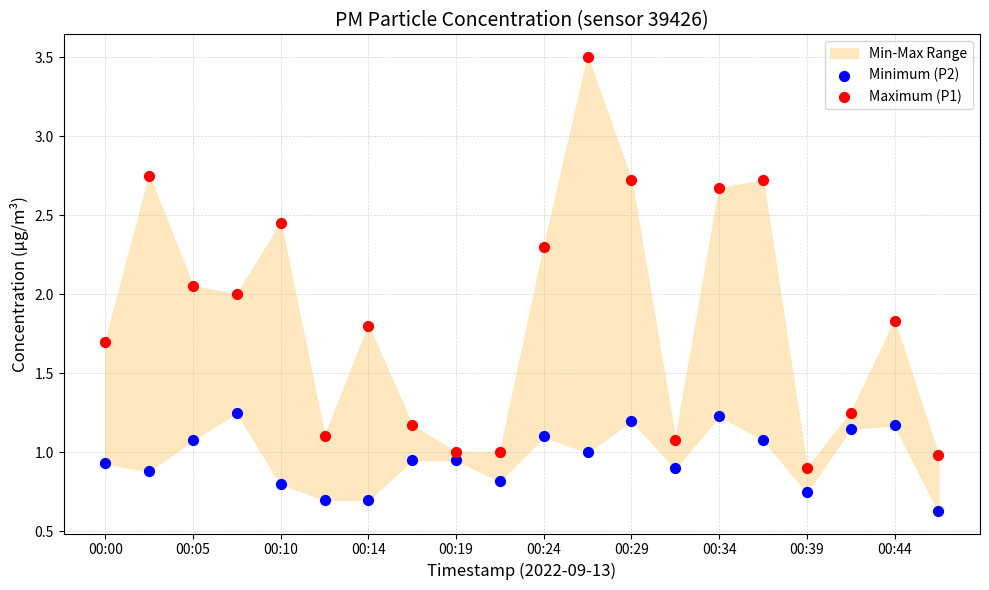

Which series has the largest Y range (max minus min)?

Maximum (P1)